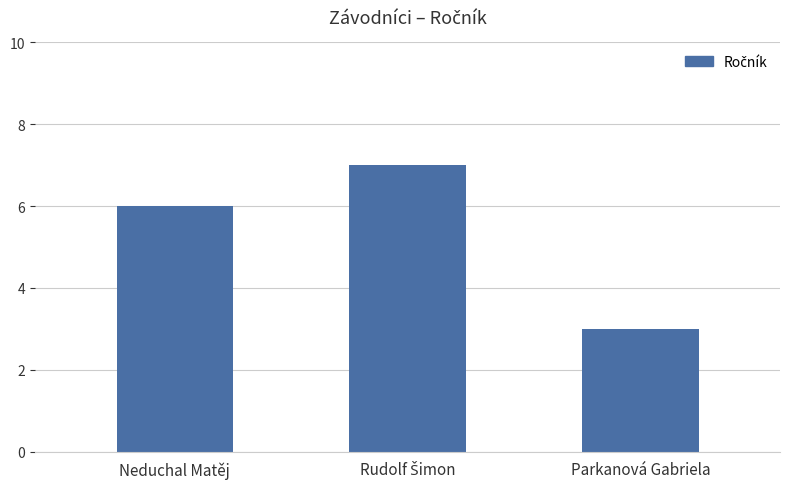

Reading left to right, transcribe all the data shown in this chart.

6	7	3